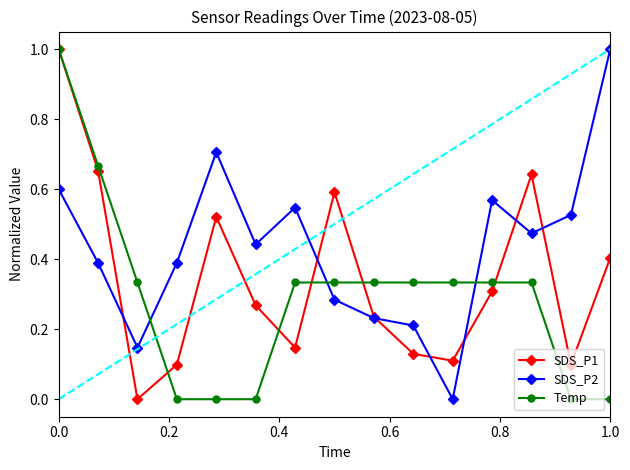

Rank the series by their average value, from highest to lowest.

SDS_P2, SDS_P1, Temp